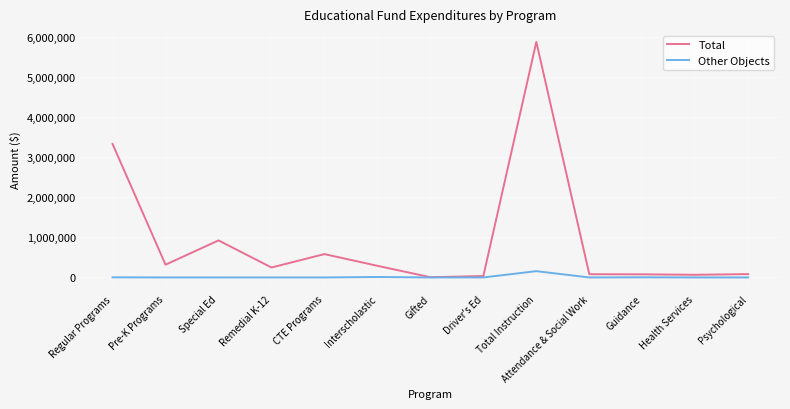

Rank the series by their maximum value, from lowest to highest.

Other Objects, Total